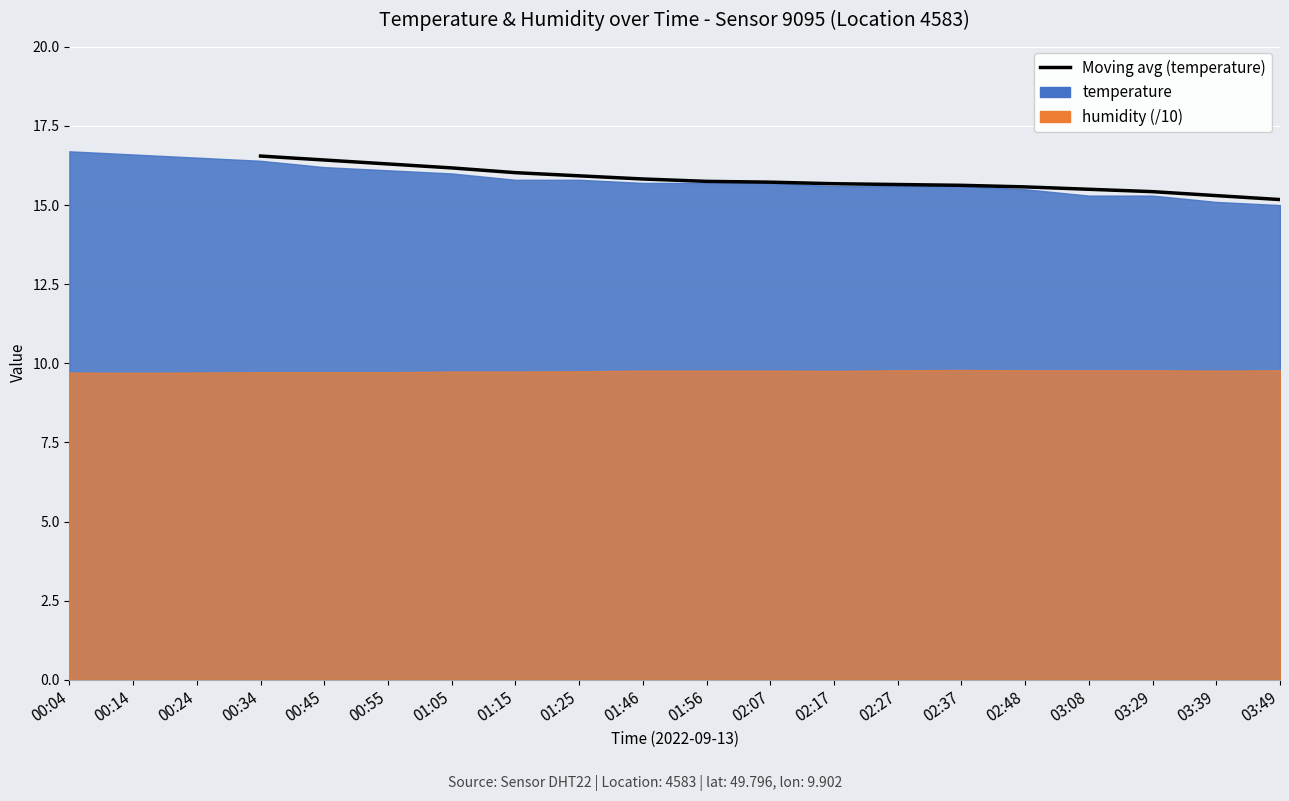

What is the maximum value shown in the chart?

16.5